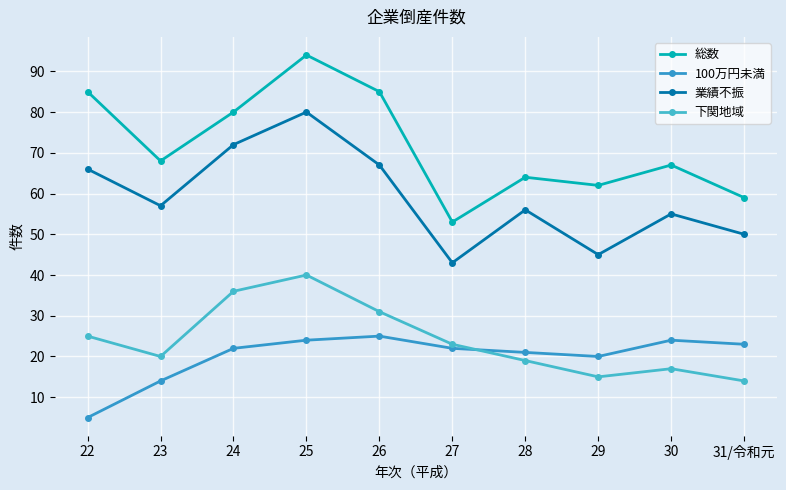

What is the difference between the 業績不振 values at 22 and 26?

1